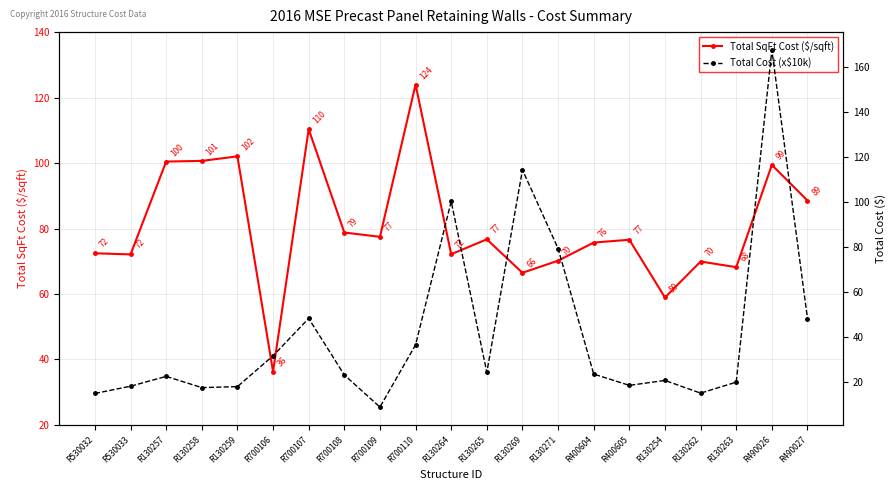

Does the chart display data point markers on the line(s)?

Yes